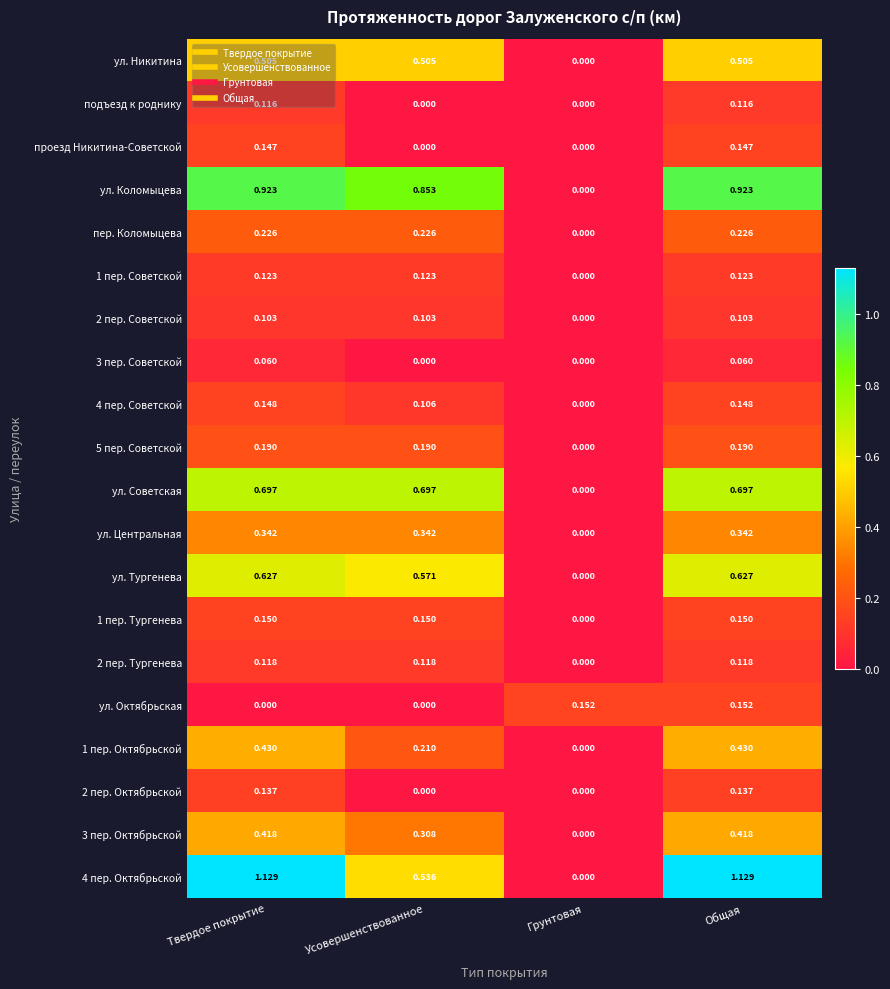

Which category has the lowest value in the ул. Тургенева series?

Грунтовая